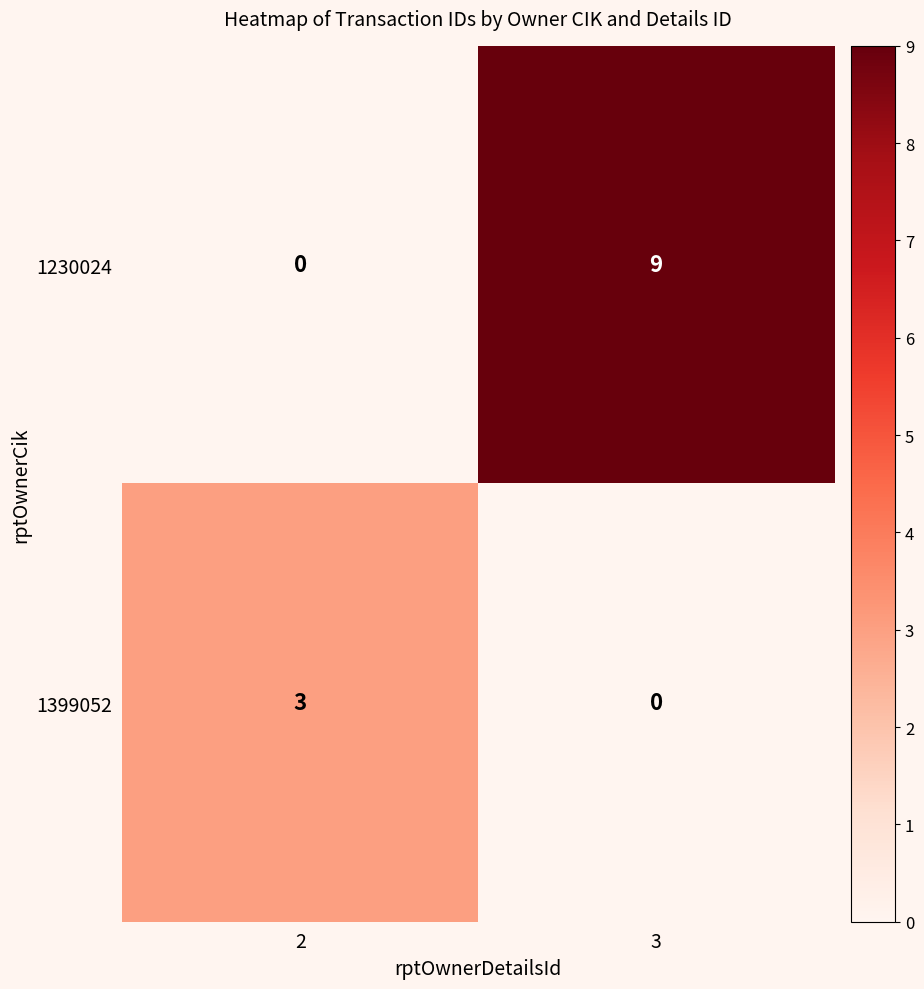

How many series are shown in this chart?

2